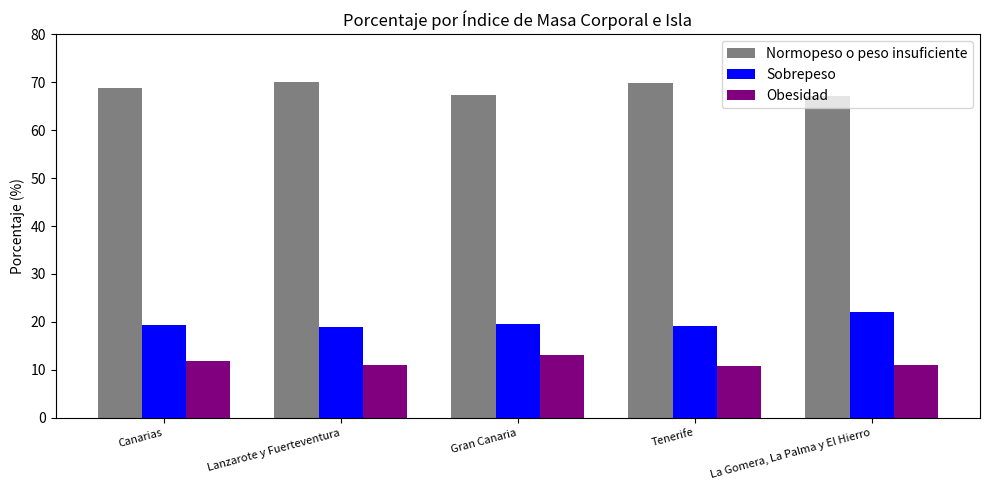

Read the Normopeso o peso insuficiente value at Canarias.

68.7